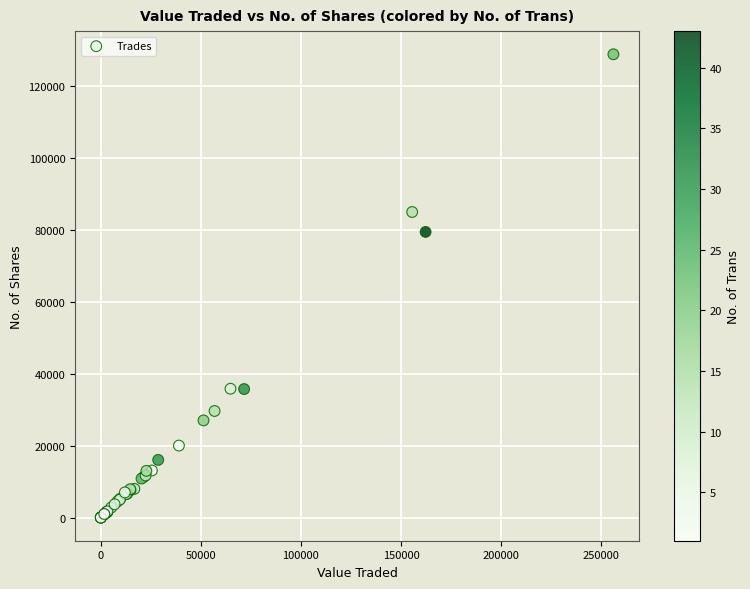

What Y value in the scatter plot is closest to 64443?

79466